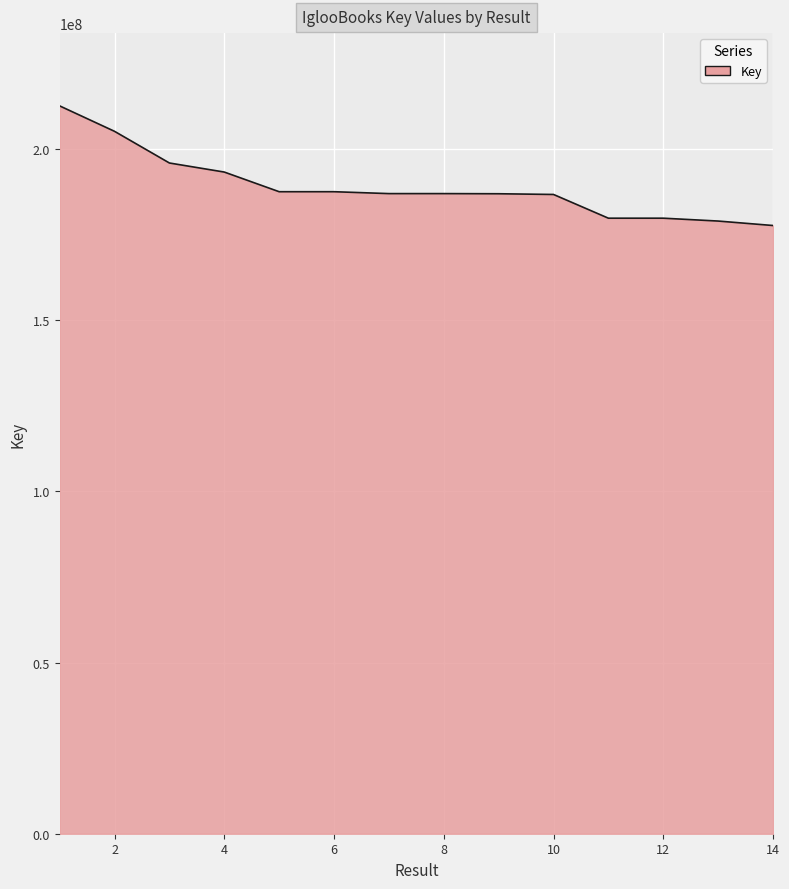

What is the minimum value shown in the chart?

177703433